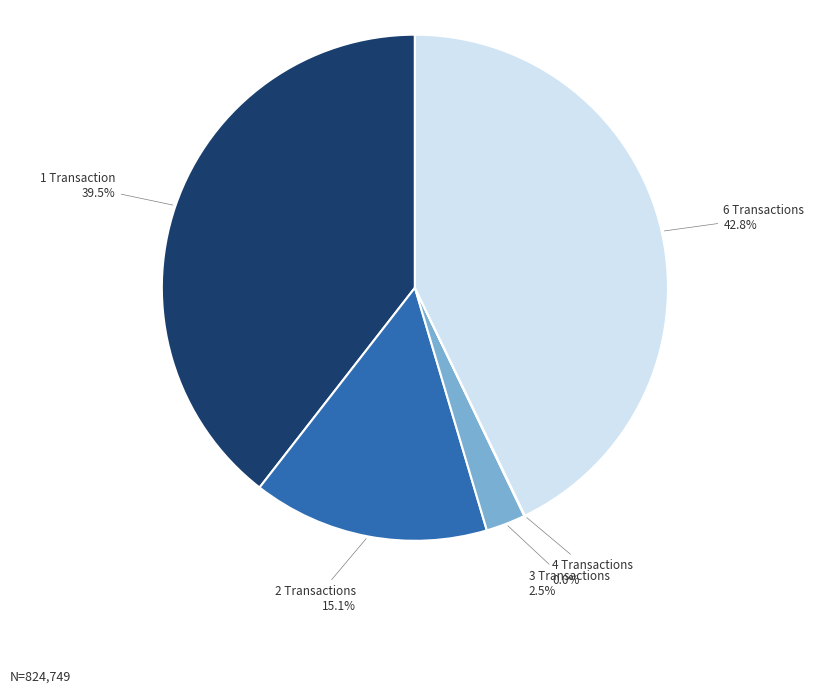

Does any single category account for the majority?

No